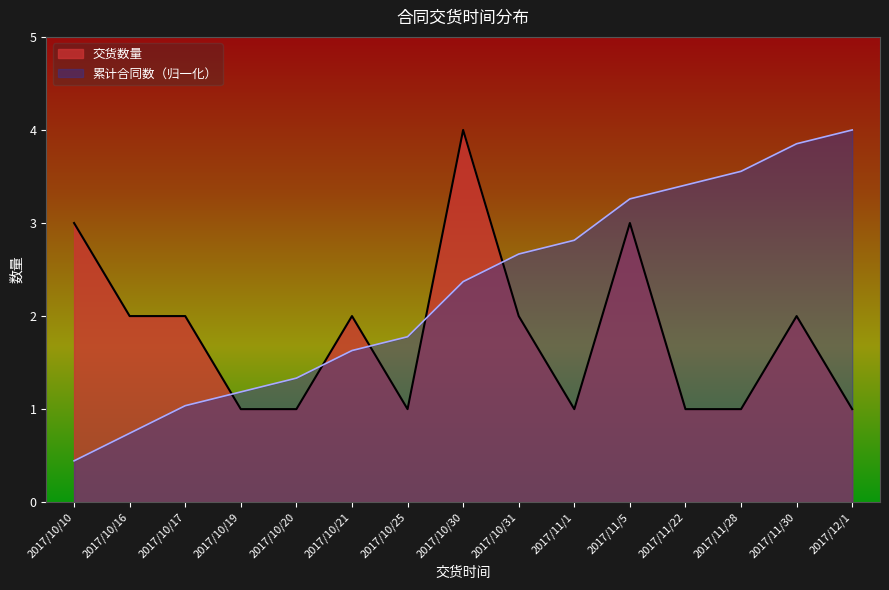

The 累计合同数（归一化） series shows 0.7 at 2017/10/16. True or false?

True